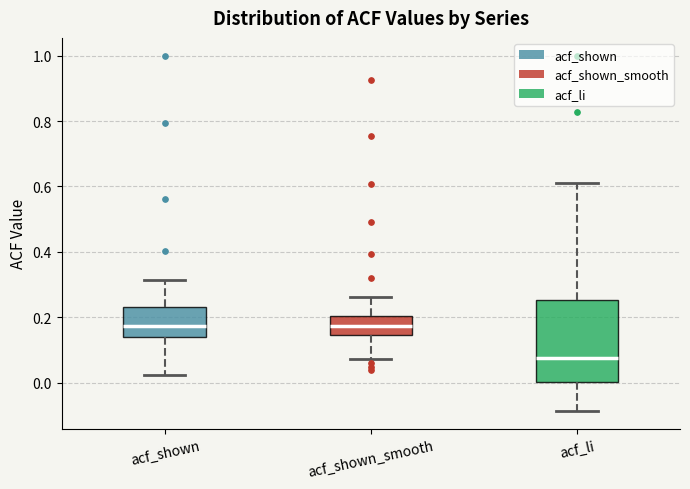

Reading left to right, transcribe this box plot: for each box, give where its median line is, the range the box spans, and where its two whiskers end, as read against the y-axis. The values are not printed on the chart, so give them approximately, as read against the axis.

acf_shown: median 0.18, box 0.14 to 0.24, whiskers 0.02 to 0.32
acf_shown_smooth: median 0.18, box 0.14 to 0.20, whiskers 0.08 to 0.26
acf_li: median 0.08, box 0.00 to 0.26, whiskers -0.08 to 0.62